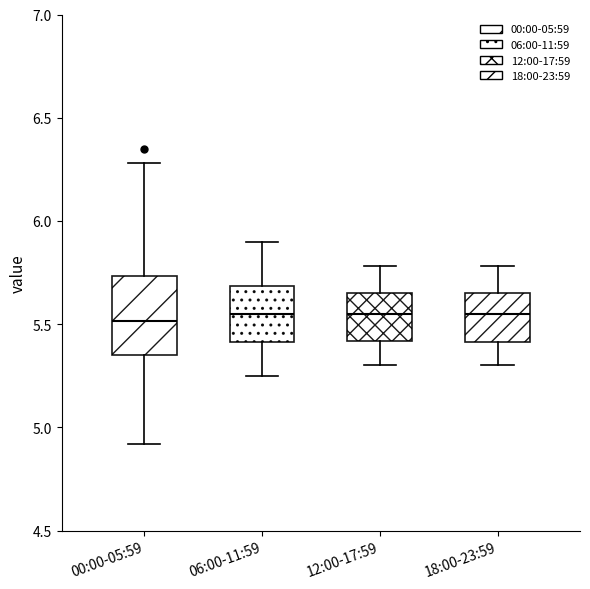

Where does the lower whisker of the box for 00:00-05:59 end on the y-axis? The values are not printed on the chart, so give them approximately, as read against the axis.

4.90